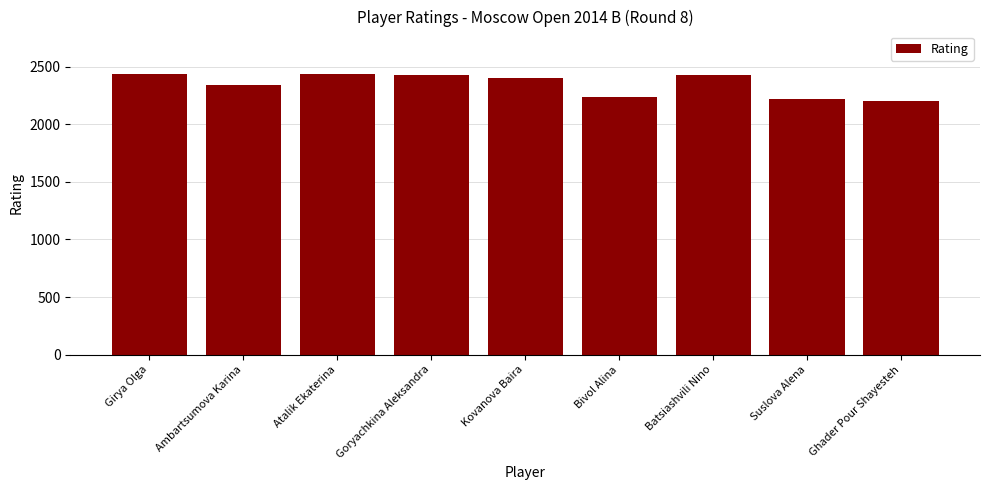

What is the label of the 8th bar from the right?

Ambartsumova Karina